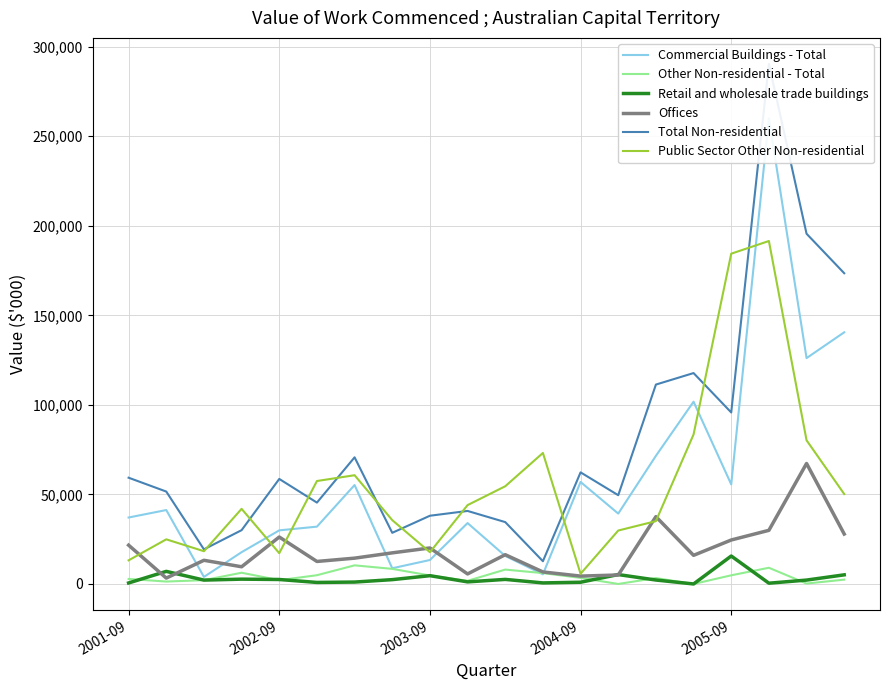

Which category has the lowest value in the Public Sector Other Non-residential series?

2004-09